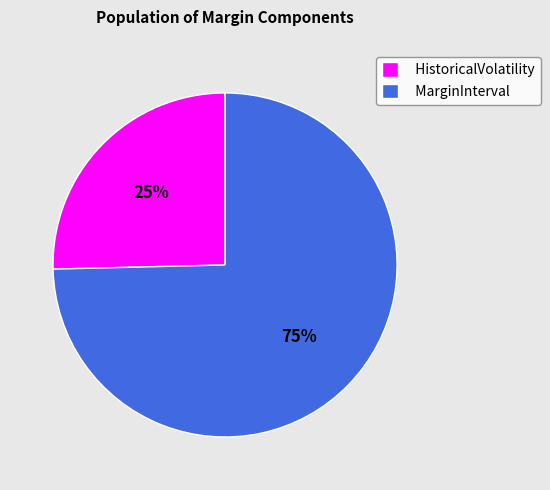

Which category has the biggest portion of the pie?

MarginInterval